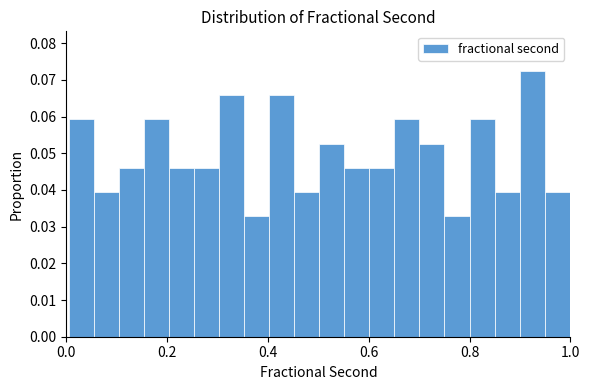

Read against the x-axis, roughly where is the centre of the tallest bar?

0.92